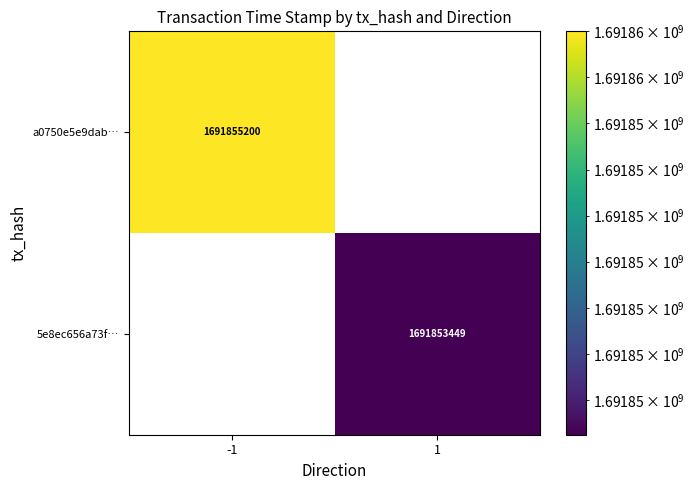

Rank the series by their maximum value, from highest to lowest.

a0750e5e9dab…, 5e8ec656a73f…